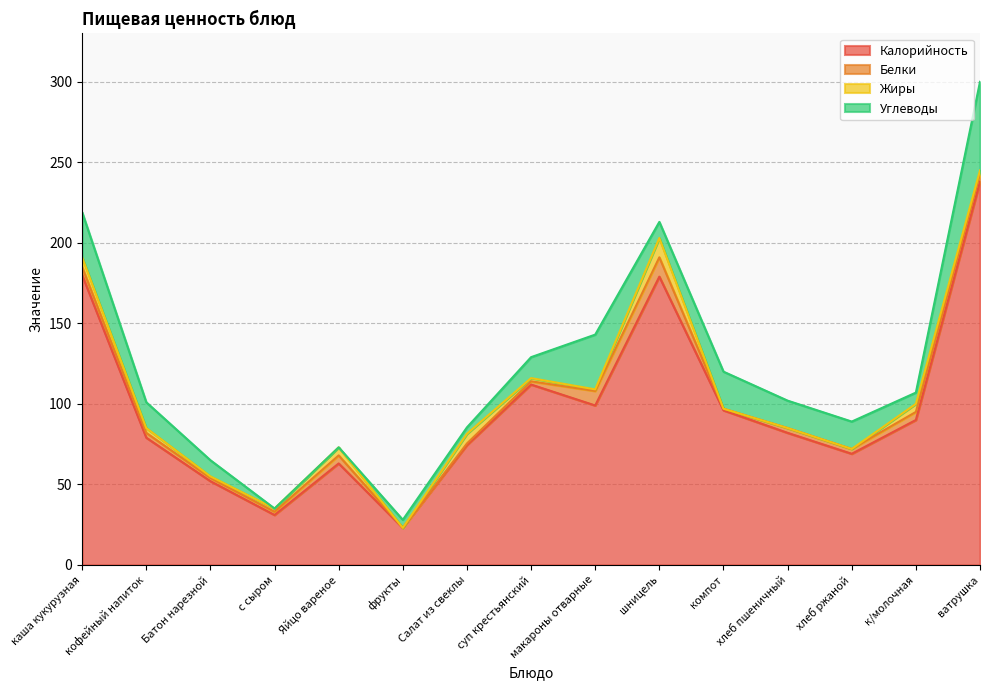

List the series in order of their peak value, lowest first.

Белки, Жиры, Углеводы, Калорийность